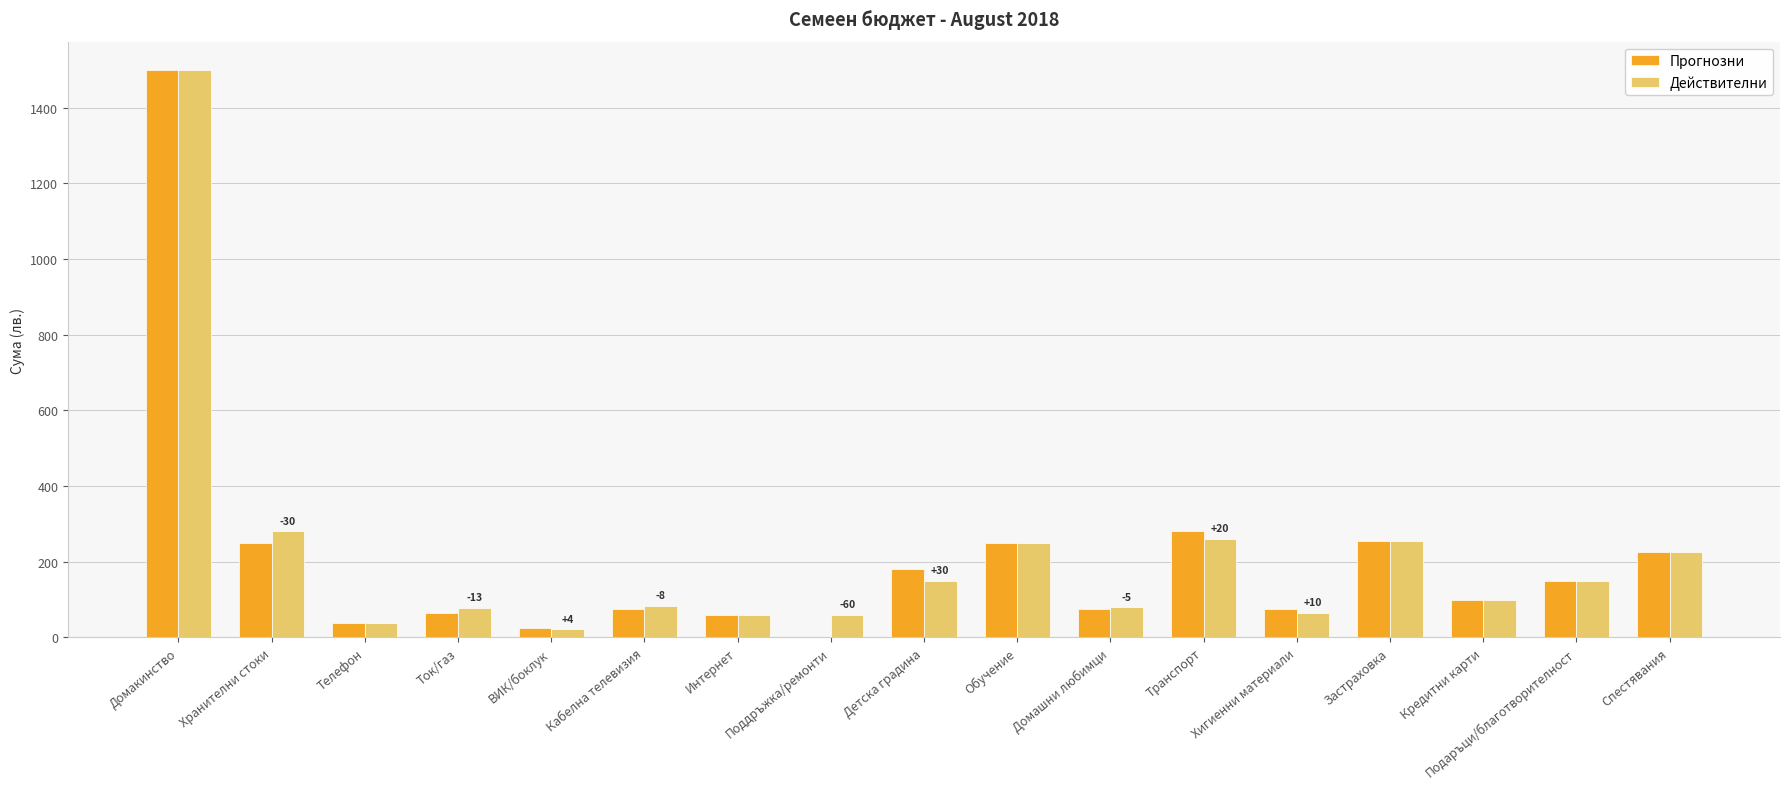

Which category has the highest value across all series?

Домакинство